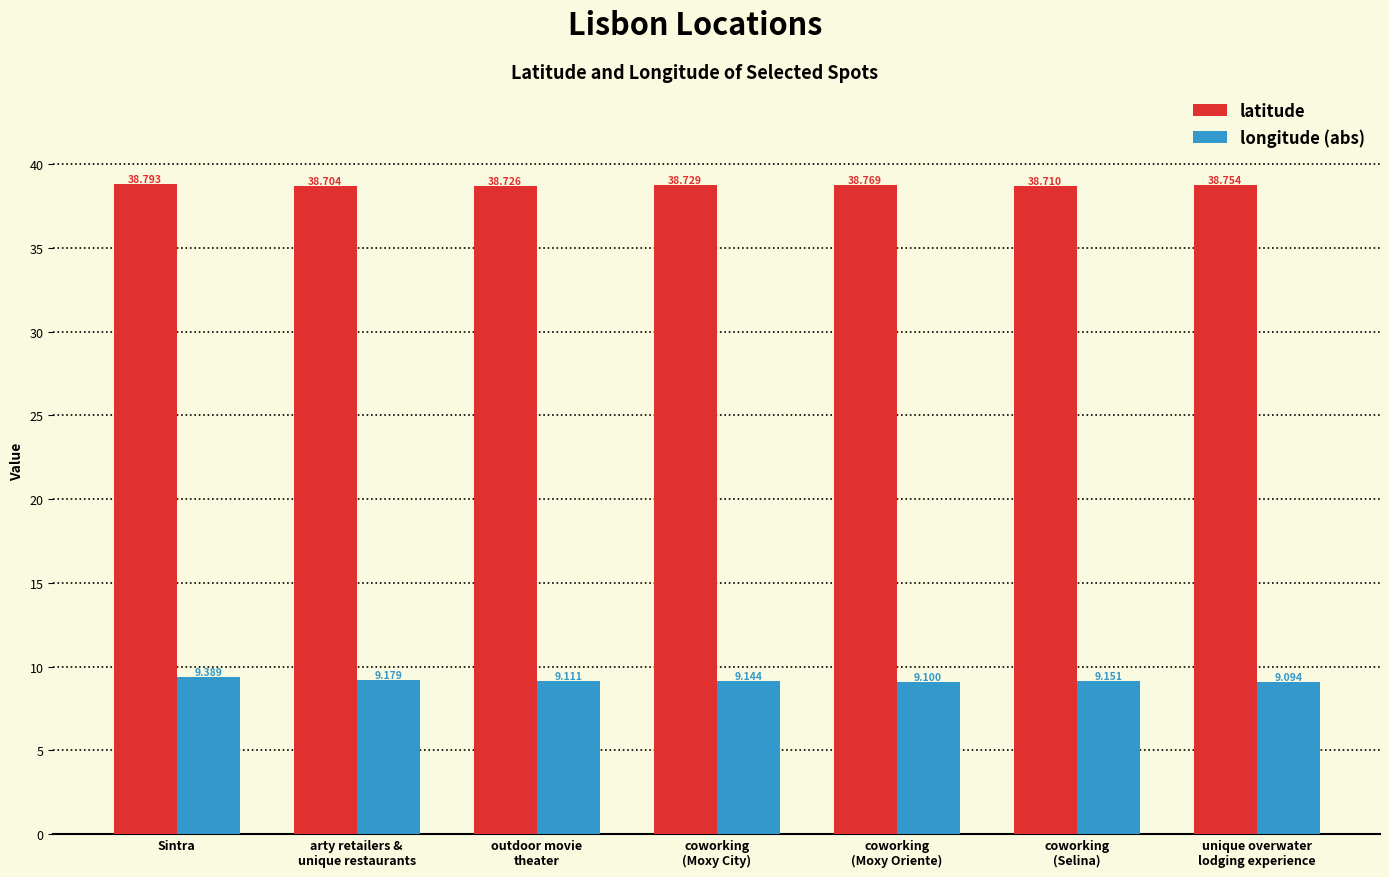

Is the value of latitude at outdoor movie
theater greater than the value of longitude (abs) at coworking
(Selina)?

Yes